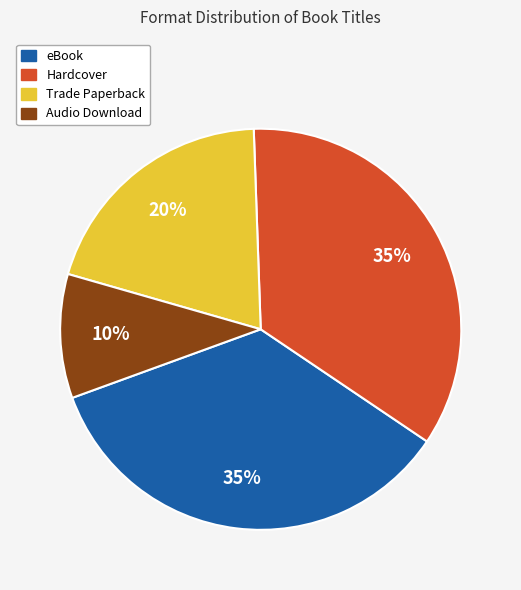

To the nearest percent, what percentage of the pie is Audio Download?

10%